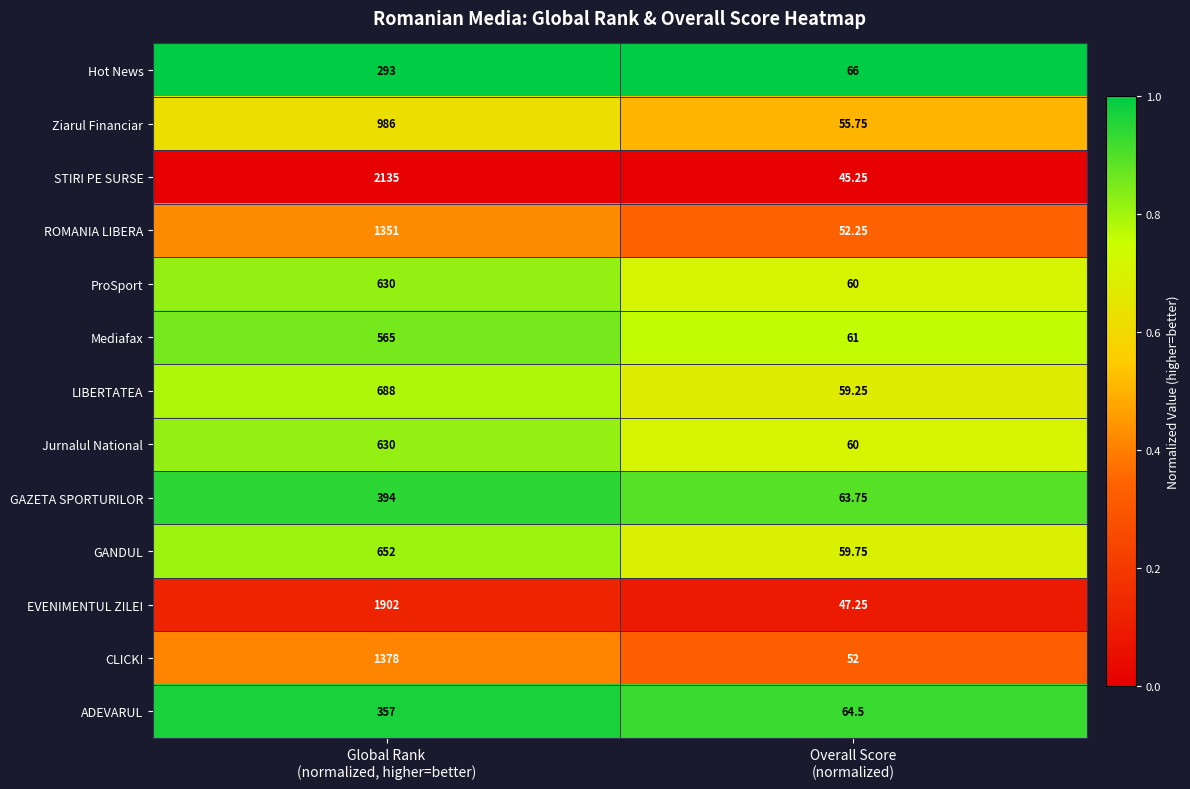

Which series has the widest spread of values?

STIRI PE SURSE